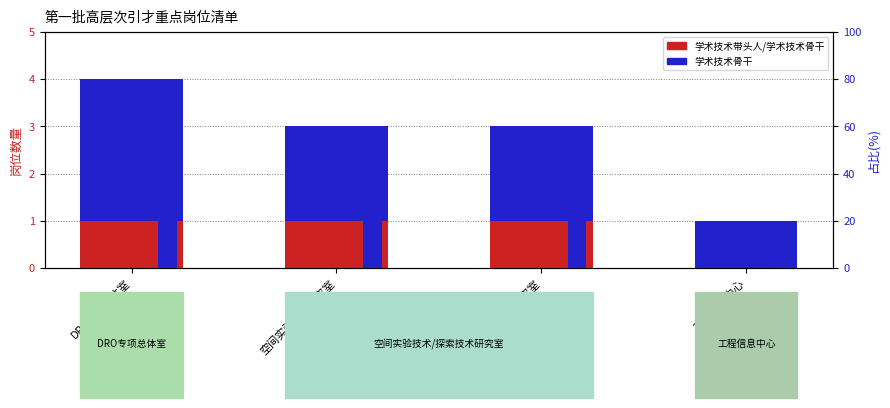

What is the spread (max minus min) of values at DRO专项总体室?

35.4